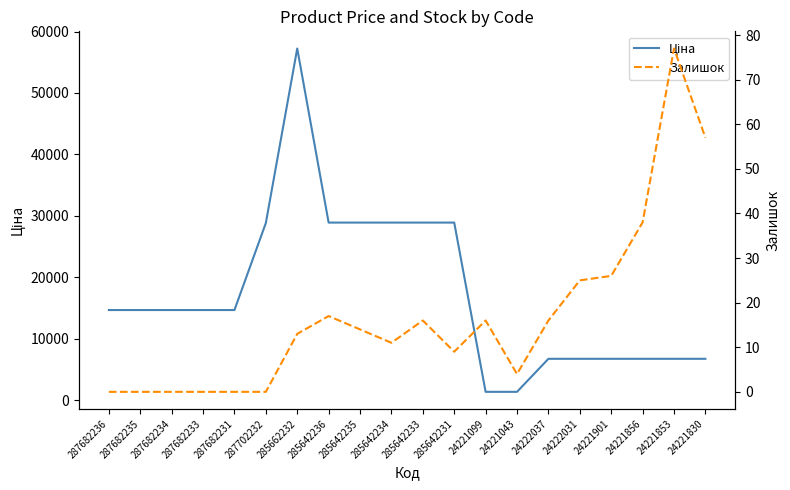

At how many categories does at least one series exceed 31655?

1